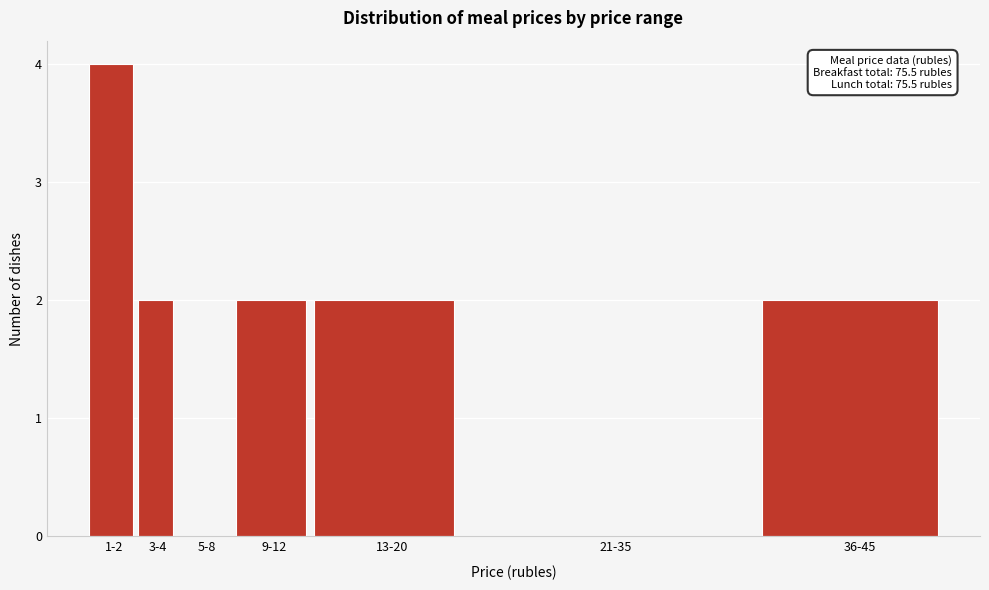

Reading right to left, list all the values displayed in this chart.

36-45=2	21-35=0	13-20=2	9-12=2	5-8=0	3-4=2	1-2=4